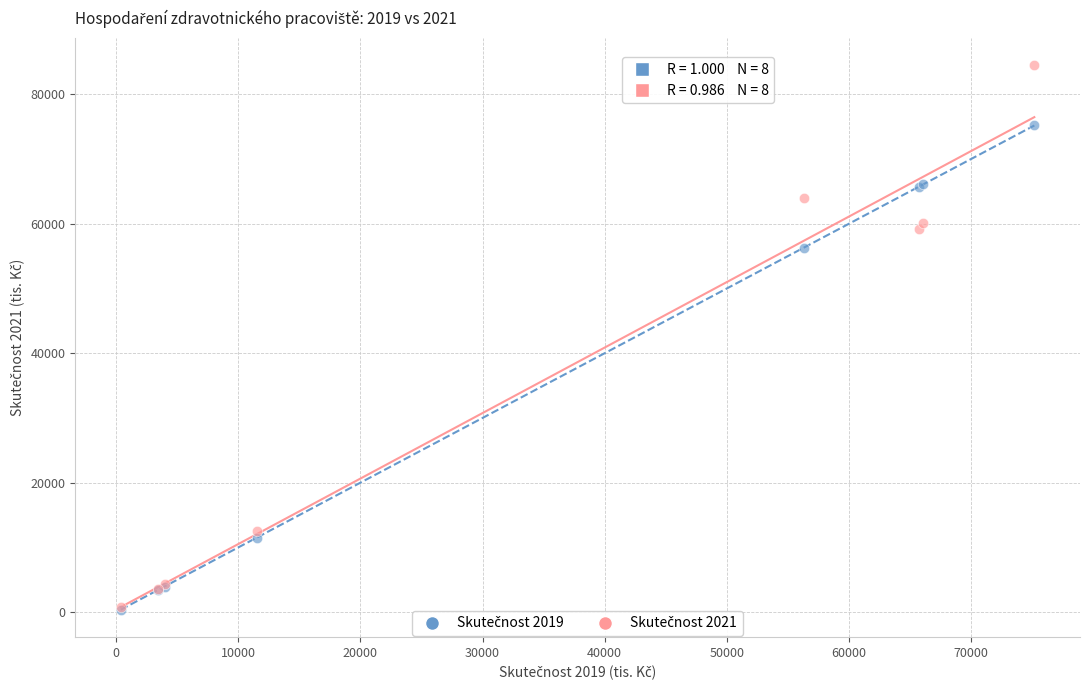

Across all series, what Y value is closest to 42420?

56312.0